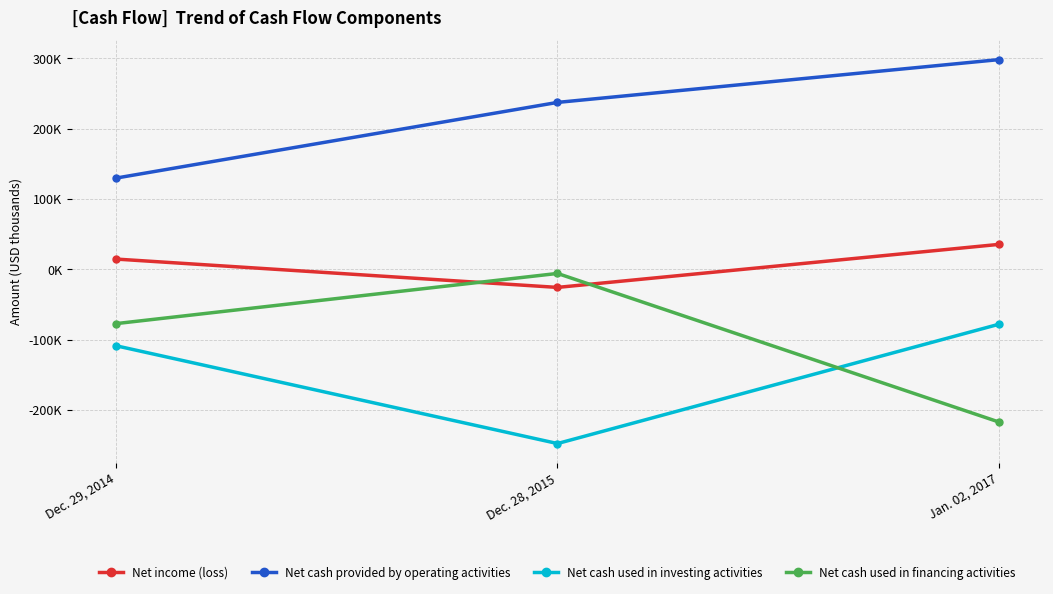

The Net income (loss) series shows 8799 at Dec. 29, 2014. True or false?

False